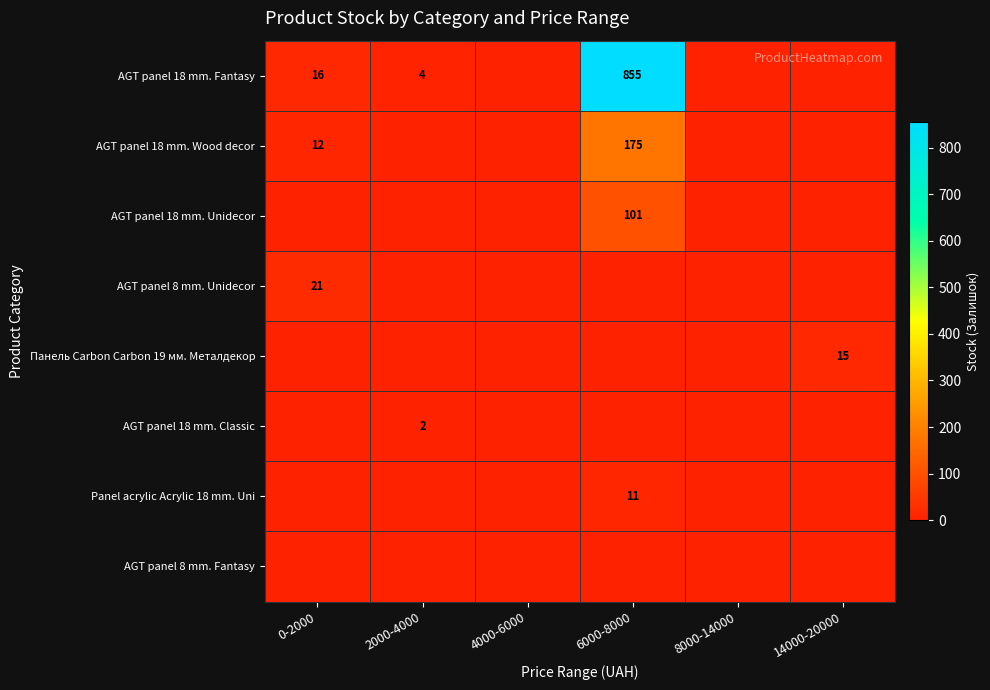

Is the value of AGT panel 18 mm. Classic at 2000-4000 greater than the value of AGT panel 18 mm. Wood decor at 6000-8000?

No